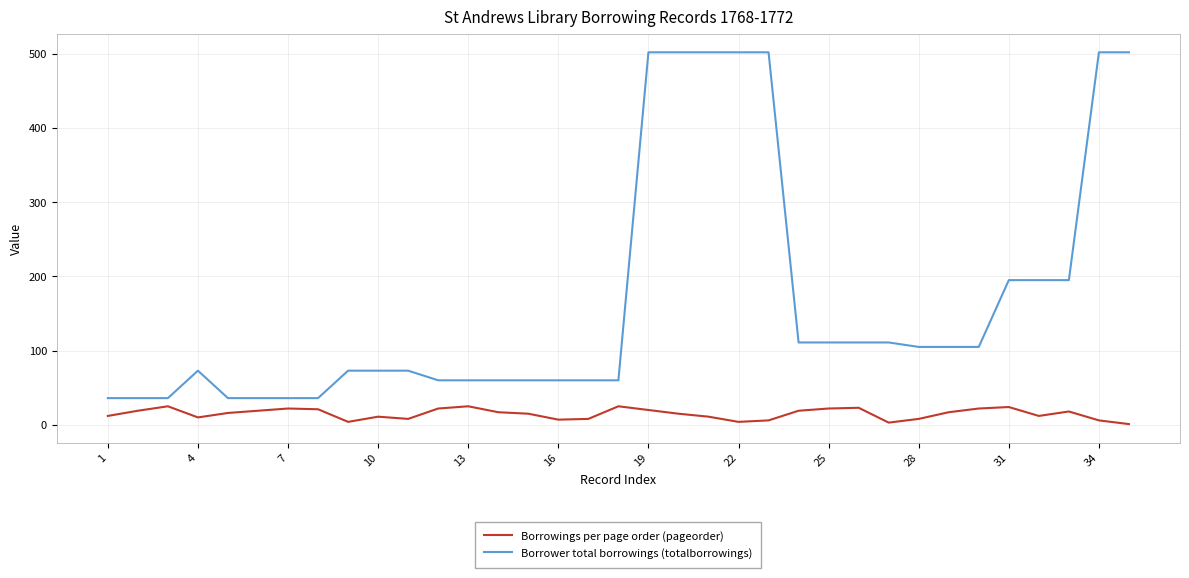

Which series has the widest spread of values?

Borrower total borrowings (totalborrowings)